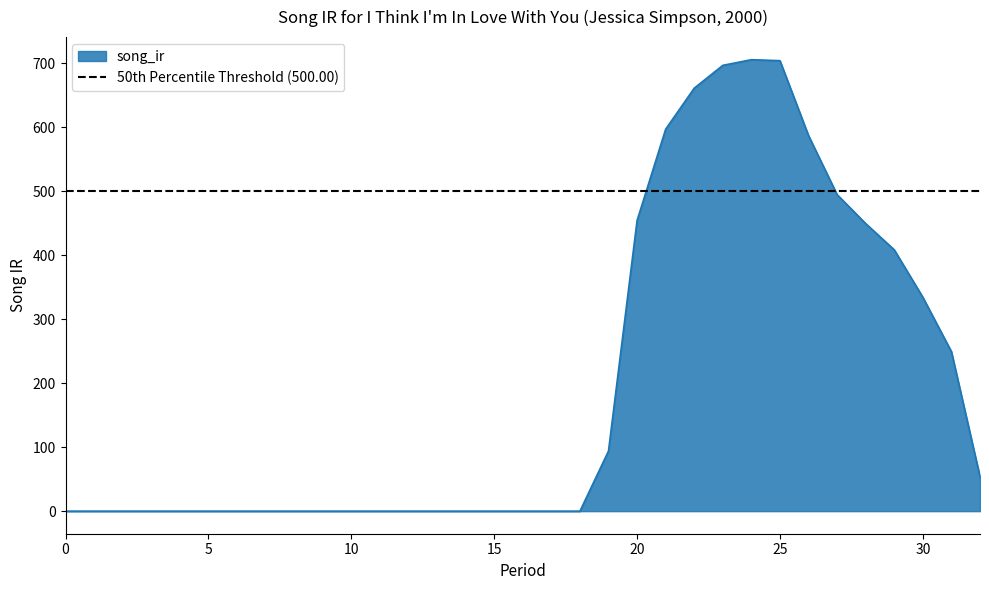

Is it true that the value at 13 is 0.0?

True